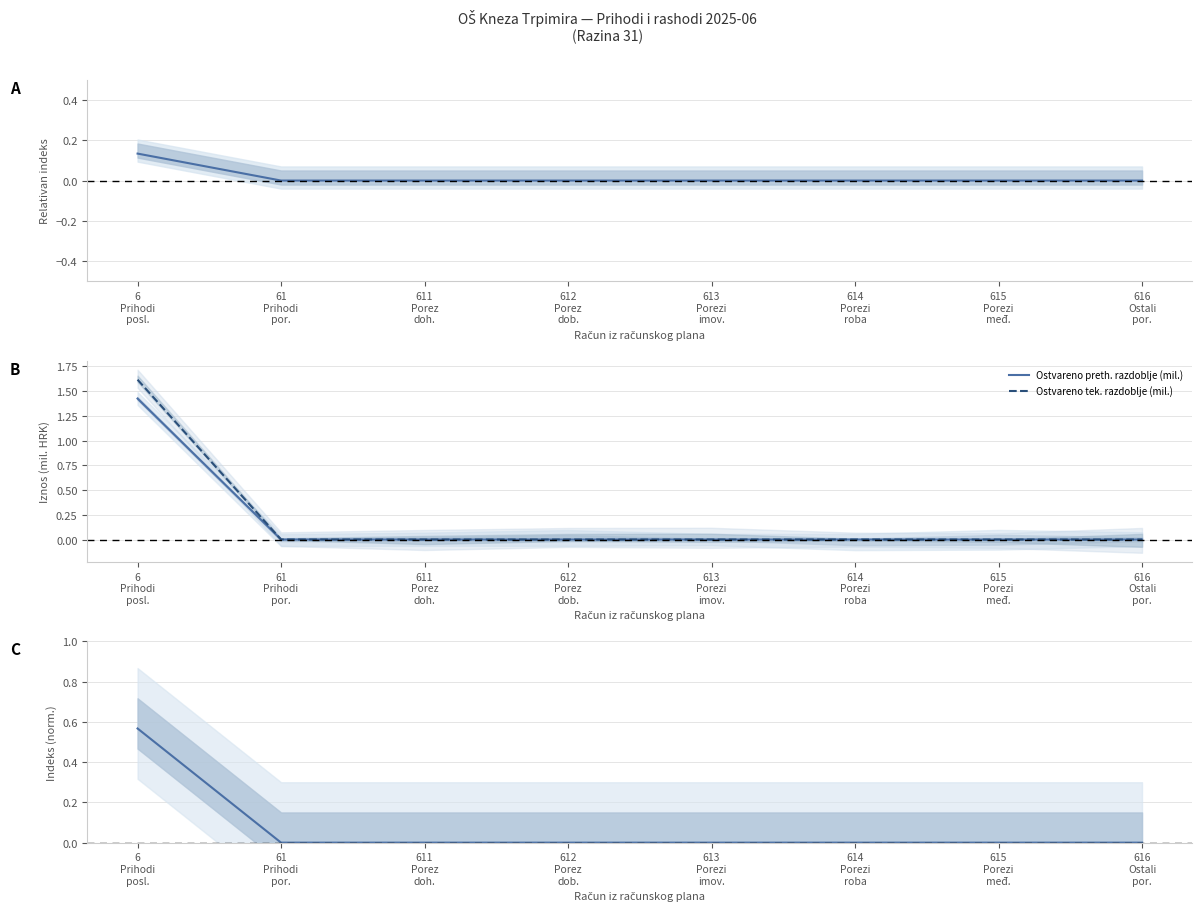

Which series changed the most between 6
Prihodi
posl. and 616
Ostali
por.?

Ostvareno tek. razdoblje (mil.)